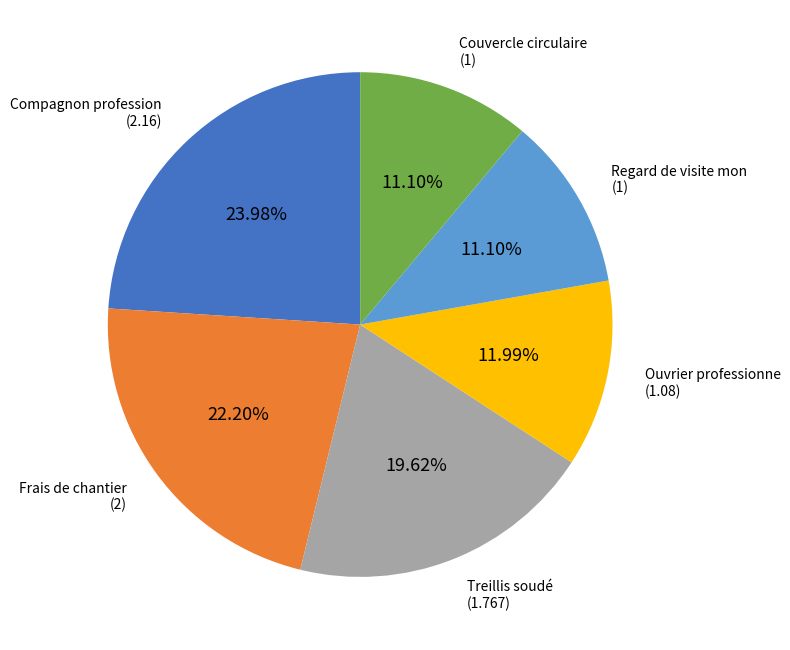

Is there any slice that represents more than half of the pie?

No